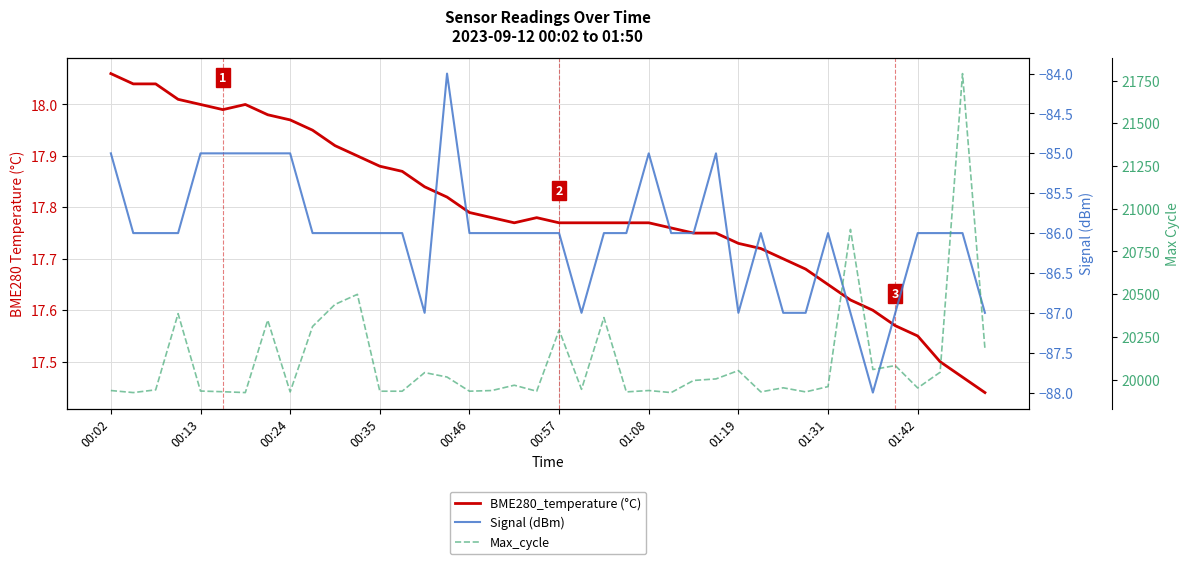

Reading left to right, transcribe all the data shown in this chart.

BME280_temperature (°C): 18.1	18.0	18.0	18.0	18.0	18.0	18.0	18.0	18.0	17.9	17.9	17.9	17.9	17.9	17.8	17.8	17.8	17.8	17.8	17.8	17.8	17.8	17.8	17.8	17.8	17.8	17.8	17.8	17.7	17.7	17.7	17.7	17.6	17.6	17.6	17.6	17.6	17.5	17.5	17.4
Signal (dBm): -85.0	-86.0	-86.0	-86.0	-85.0	-85.0	-85.0	-85.0	-85.0	-86.0	-86.0	-86.0	-86.0	-86.0	-87.0	-84.0	-86.0	-86.0	-86.0	-86.0	-86.0	-87.0	-86.0	-86.0	-85.0	-86.0	-86.0	-85.0	-87.0	-86.0	-87.0	-87.0	-86.0	-87.0	-88.0	-87.0	-86.0	-86.0	-86.0	-87.0
Max_cycle: 19936.0	19924.0	19940.0	20386.0	19933.0	19929.0	19924.0	20348.0	19928.0	20311.0	20440.0	20499.0	19932.0	19932.0	20041.0	20015.0	19932.0	19936.0	19967.0	19932.0	20290.0	19943.0	20363.0	19928.0	19936.0	19924.0	19995.0	20004.0	20053.0	19928.0	19952.0	19928.0	19959.0	20879.0	20059.0	20082.0	19951.0	20043.0	21791.0	20181.0